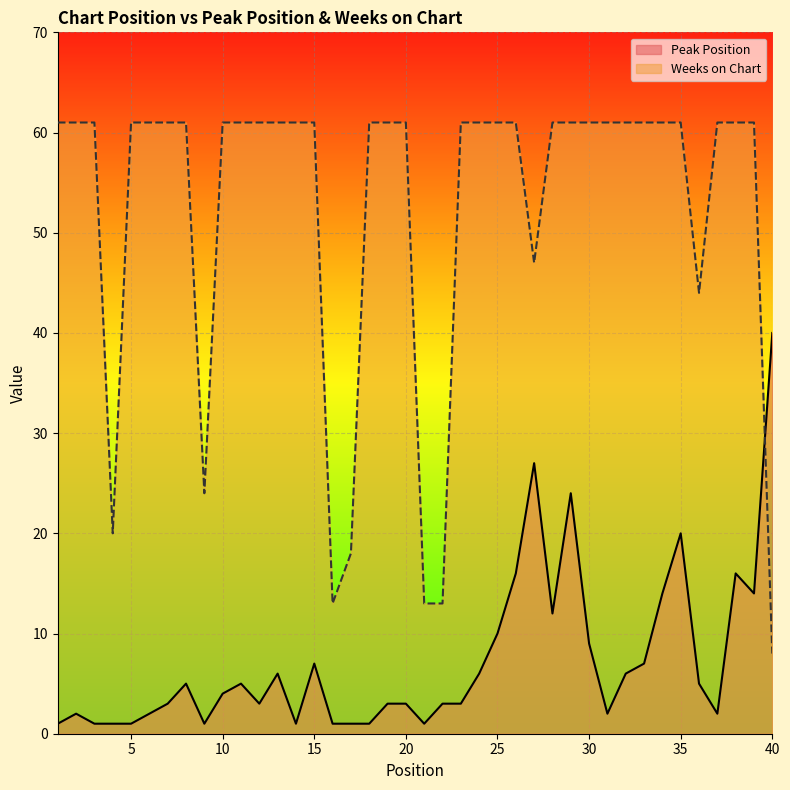

After their last crossing, which series has the higher values: Peak Position or Weeks on Chart?

Peak Position